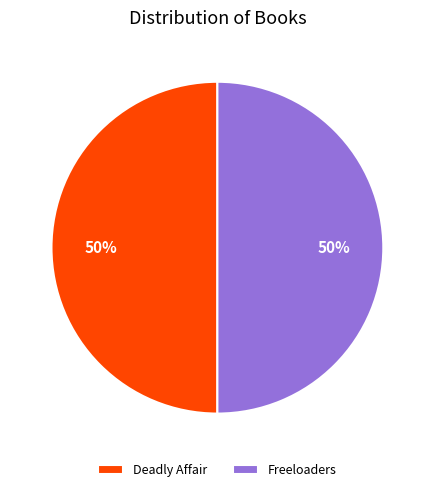

The Freeloaders slice represents 50% of the pie. True or false?

True